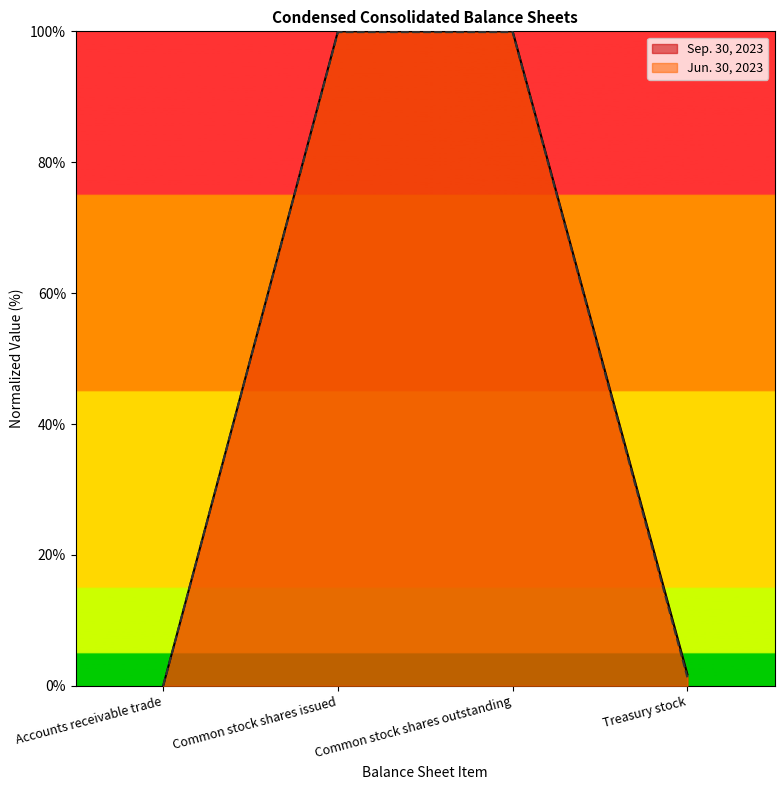

The value of Sep. 30, 2023 at Common stock shares issued is 100.0. True or false?

True